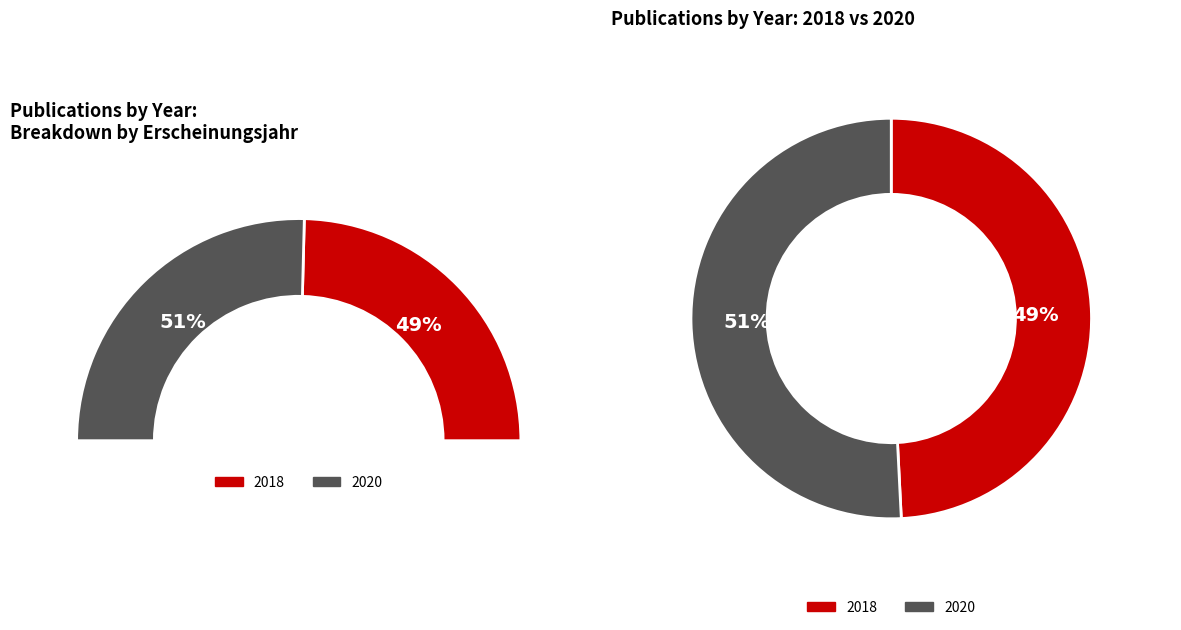

The 2018 slice represents 43% of the pie. True or false?

False